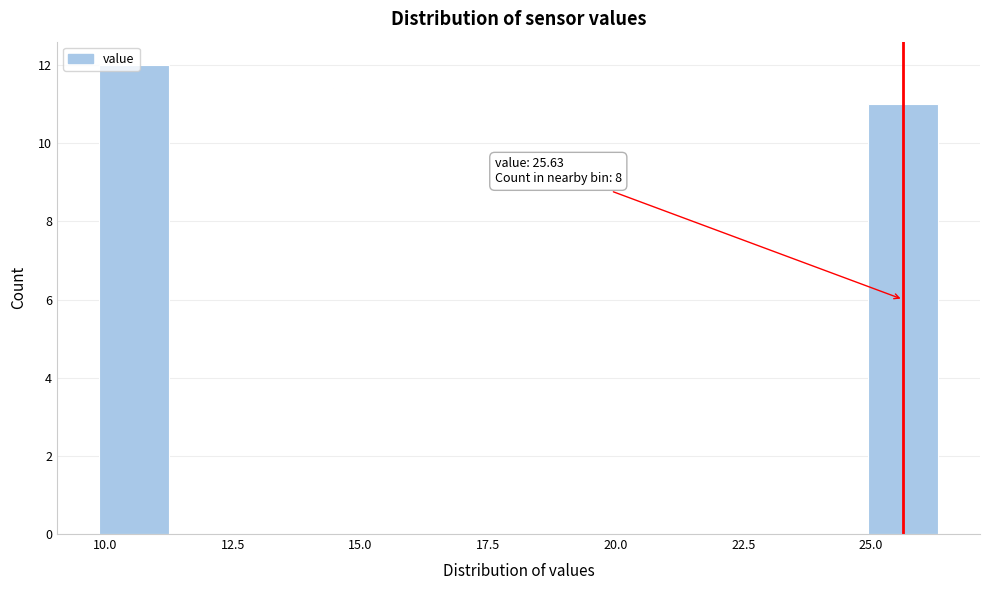

Around what value on the x-axis is the tallest bar? Give the approximate position of its centre, as read against the axis.

10.5